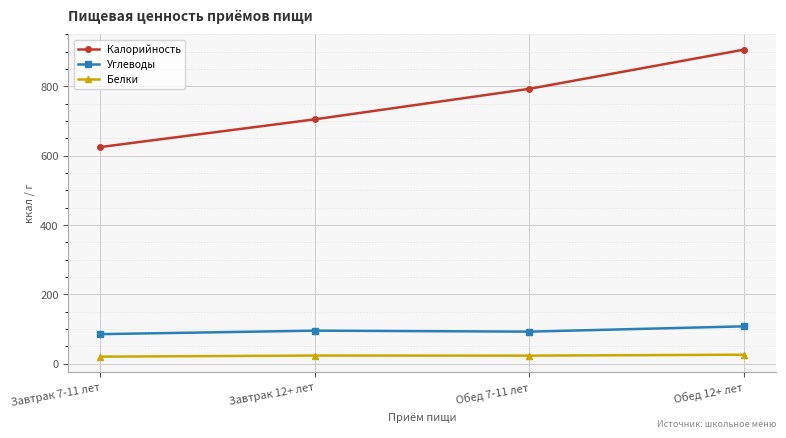

How many data points in Углеводы are above 95?

2